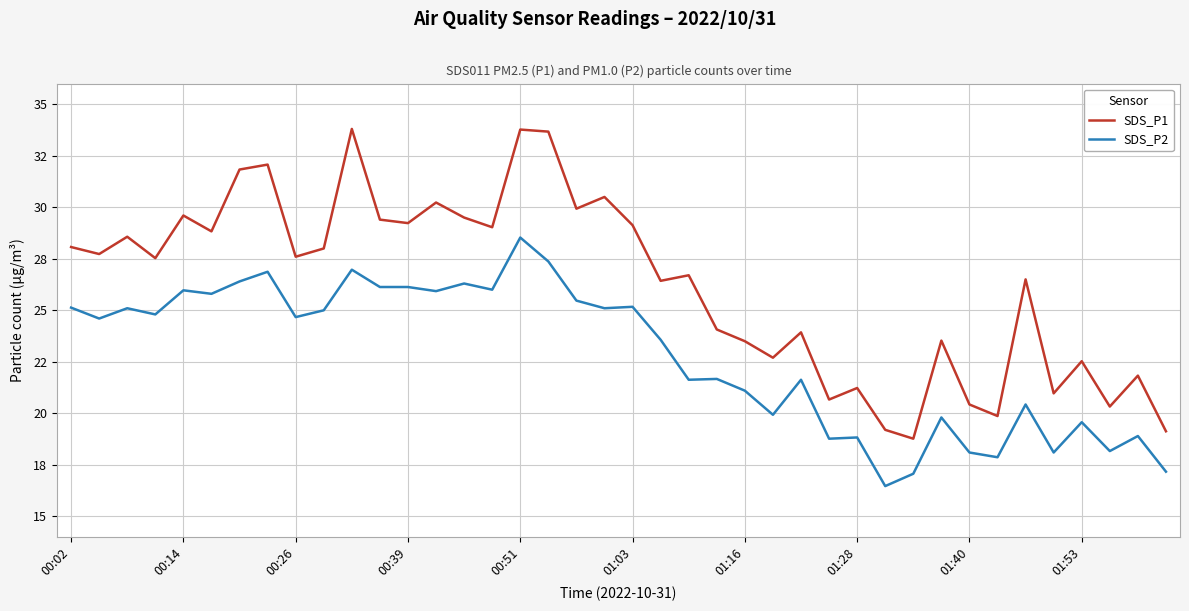

What are all the series names shown in the legend?

SDS_P1, SDS_P2